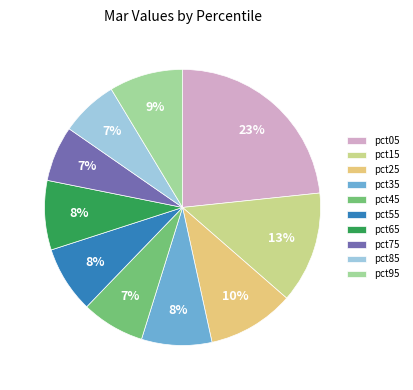

How many slices are in this pie chart?

10